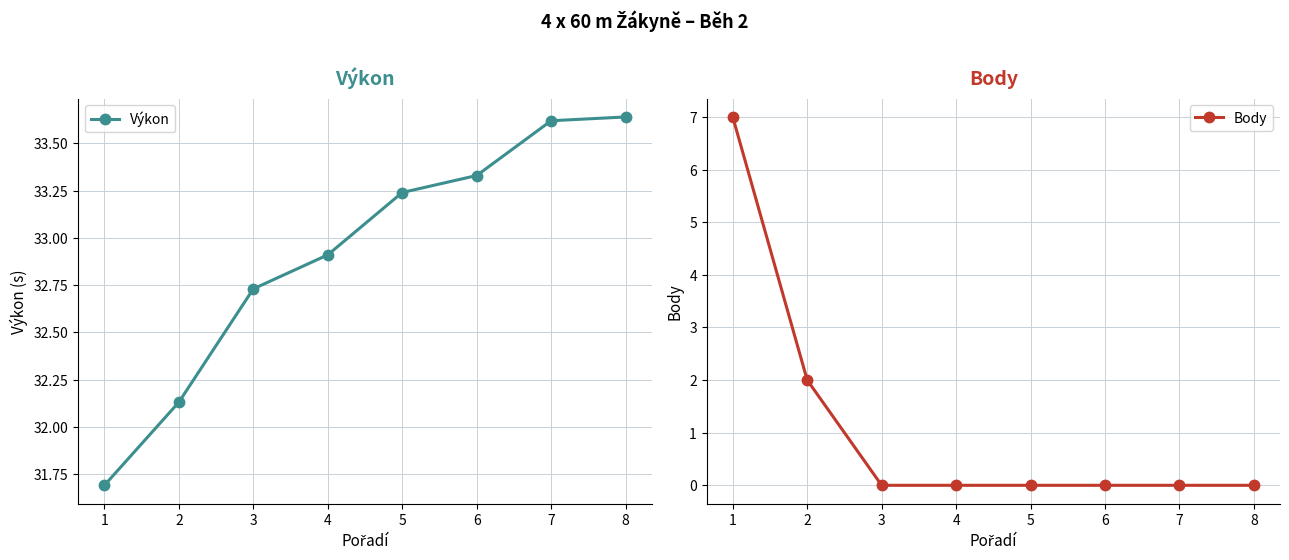

Count the Body values in the range 0 to 2.

7